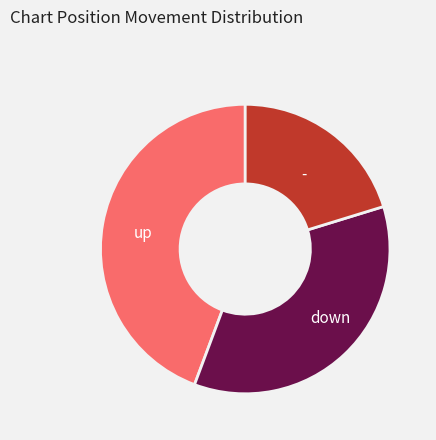

Do - and up together represent more than half of the pie?

Yes